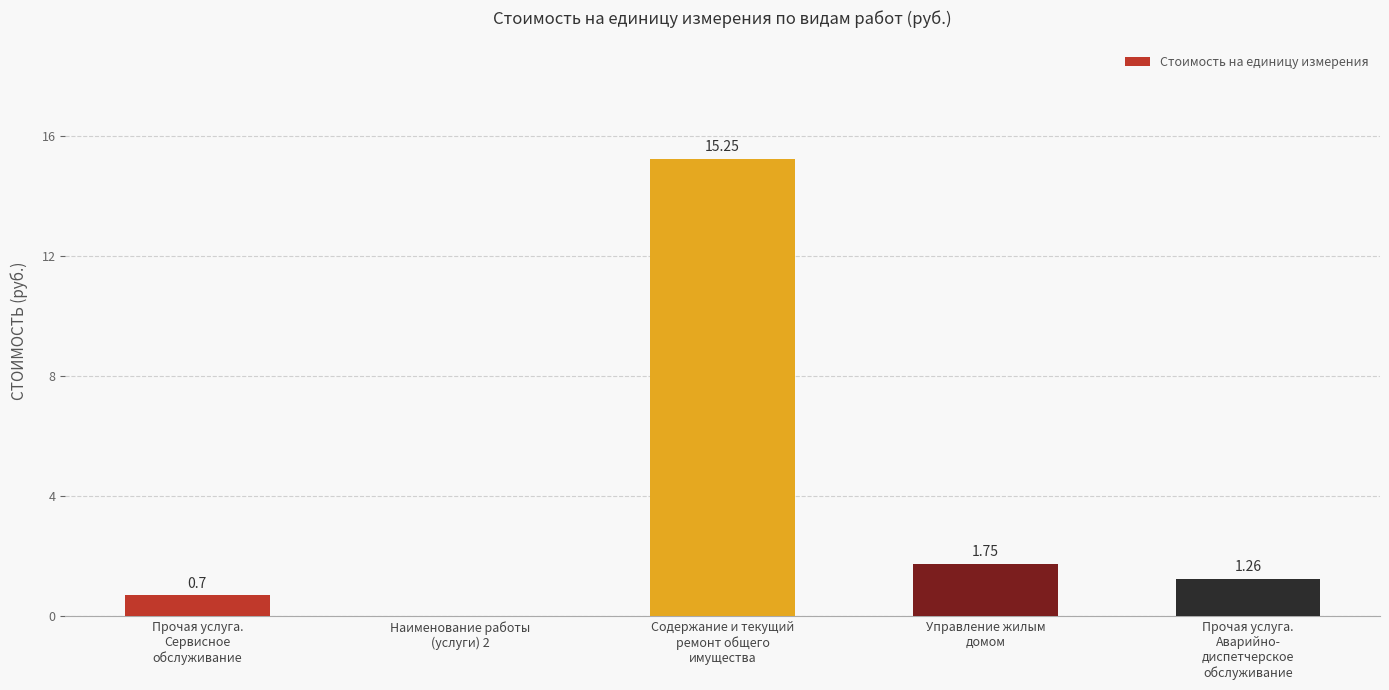

What is the change in value from Наименование работы
(услуги) 2 to Прочая услуга.
Аварийно-
диспетчерское
обслуживание?

+1.3